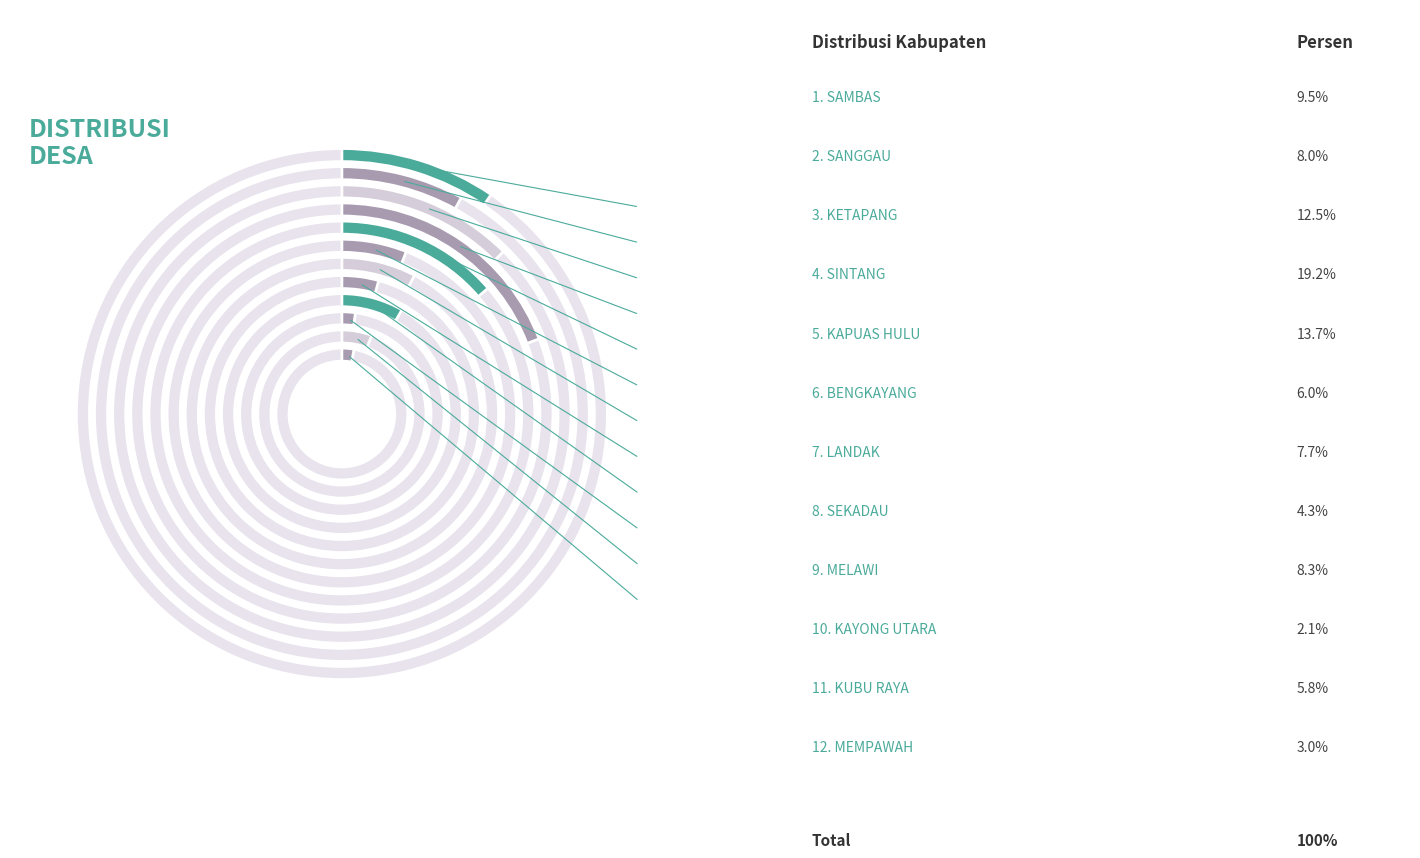

To the nearest percent, what is the difference between the largest and smallest slice percentages?

17%